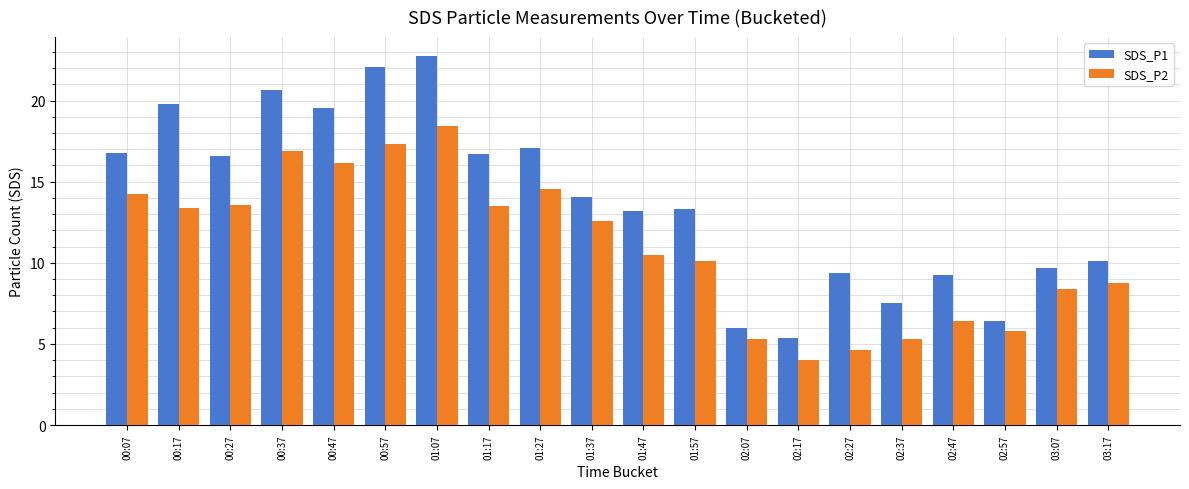

At which label does SDS_P1 reach its peak?

01:07